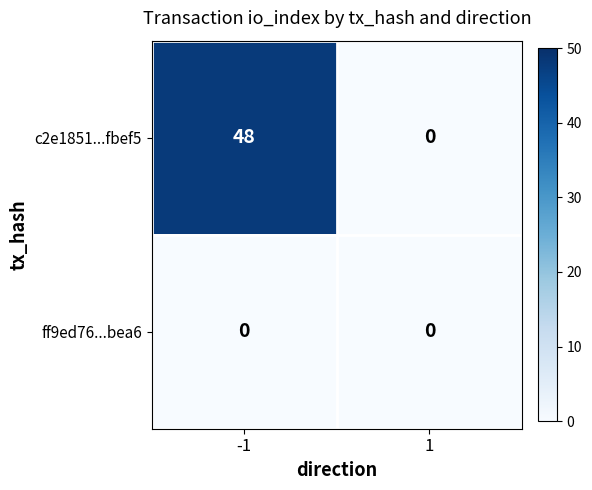

Reading right to left, list all the values displayed in this chart.

c2e1851...fbef5: 0	48
ff9ed76...bea6: 0	0